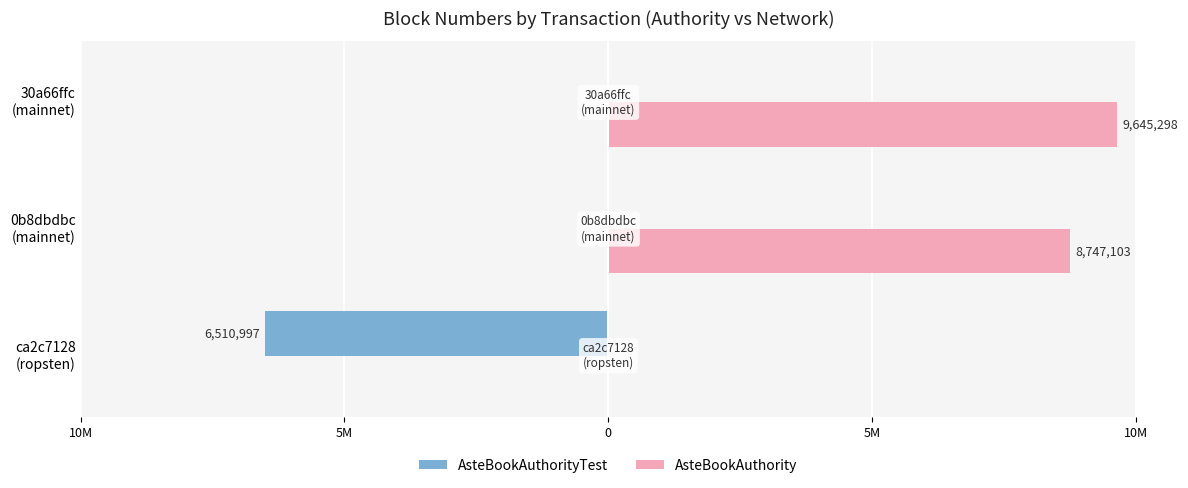

What are all the series names shown in the legend?

AsteBookAuthorityTest, AsteBookAuthority